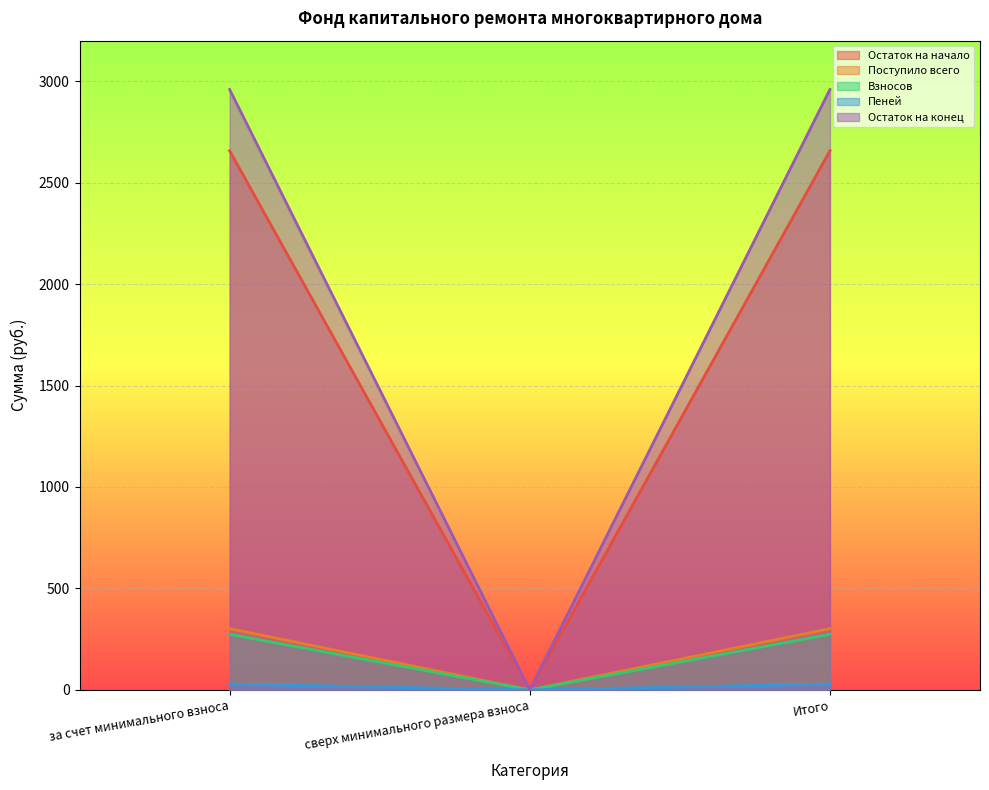

How many categories are shown in the chart?

3